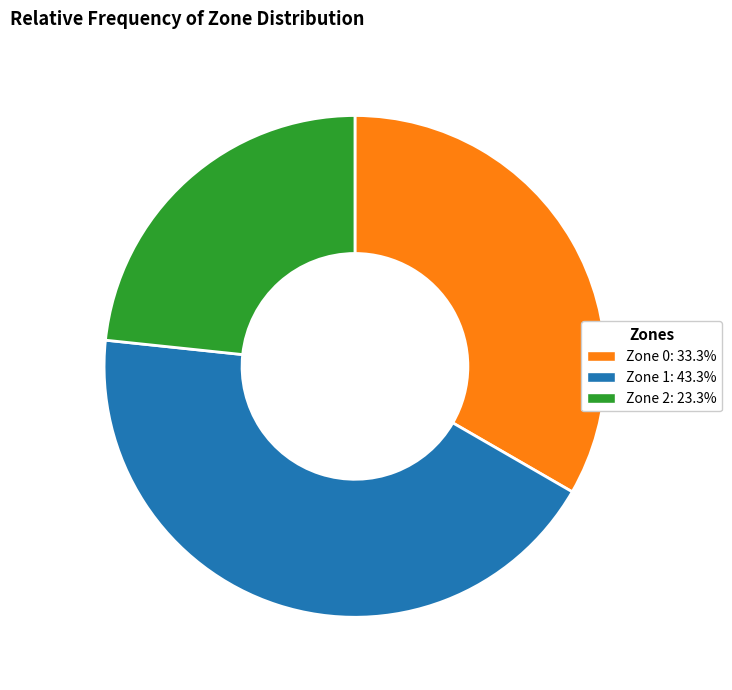

Do Zone 1: 43.3% and Zone 2: 23.3% together represent more than half of the pie?

Yes